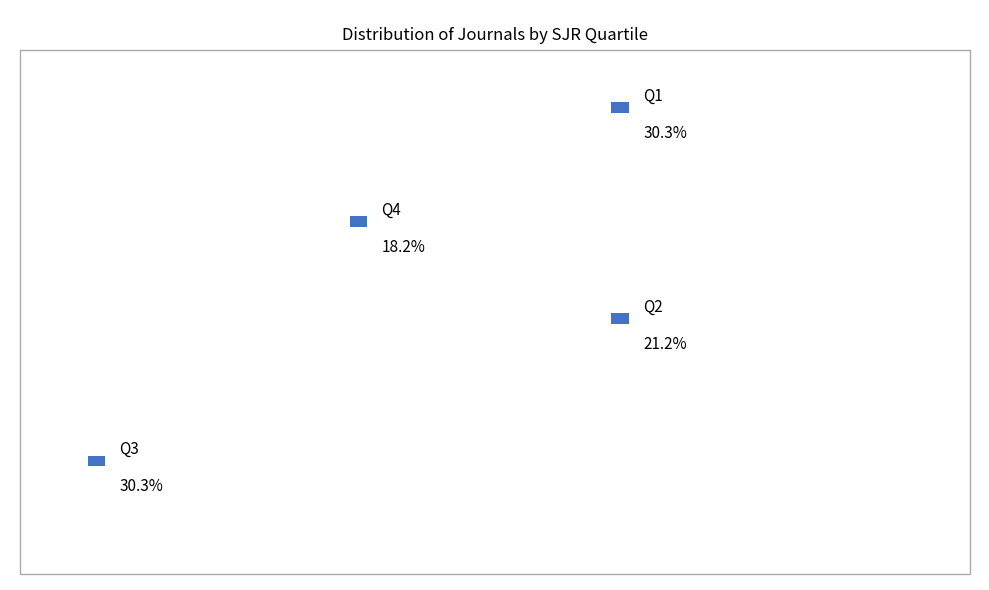

Does Q1 represent more than half of the total?

No